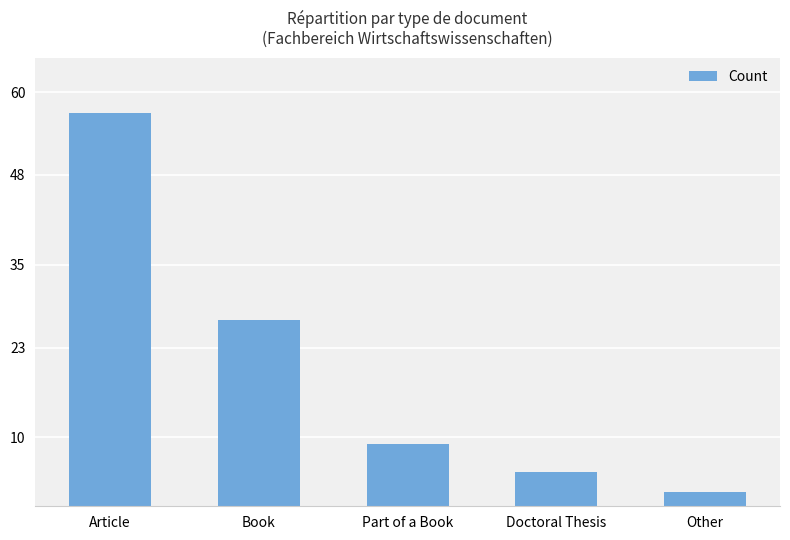

What is the greatest value displayed?

57